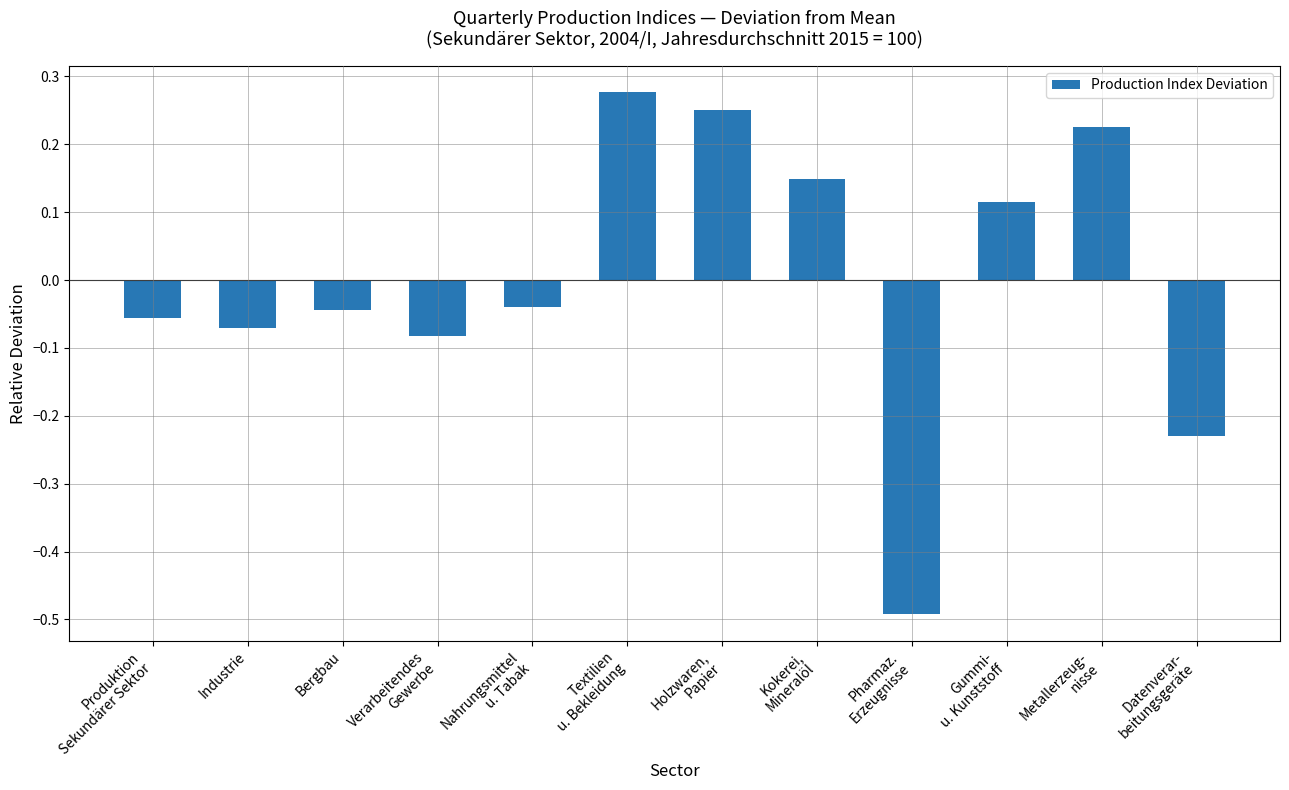

At which category does the chart reach its peak across all series?

Textilien
u. Bekleidung